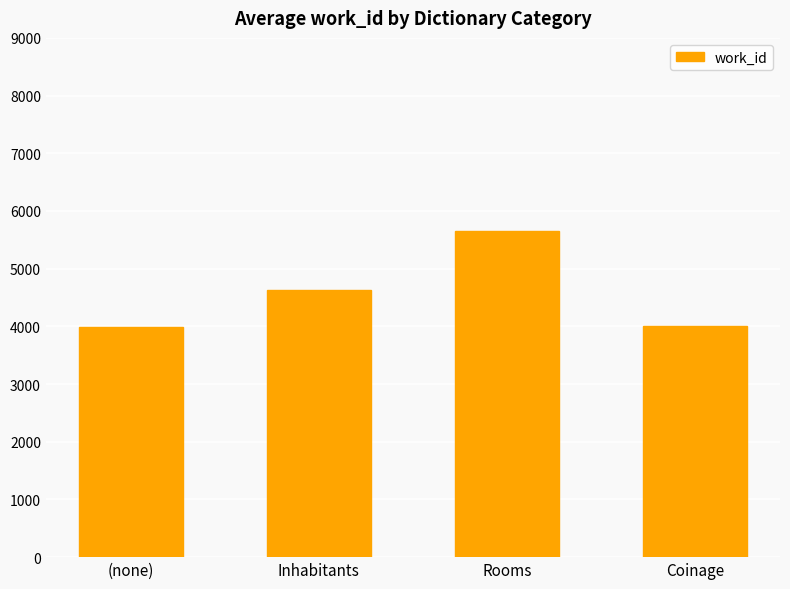

Approximately how many times larger is the value at Inhabitants compared to Rooms?

0.8